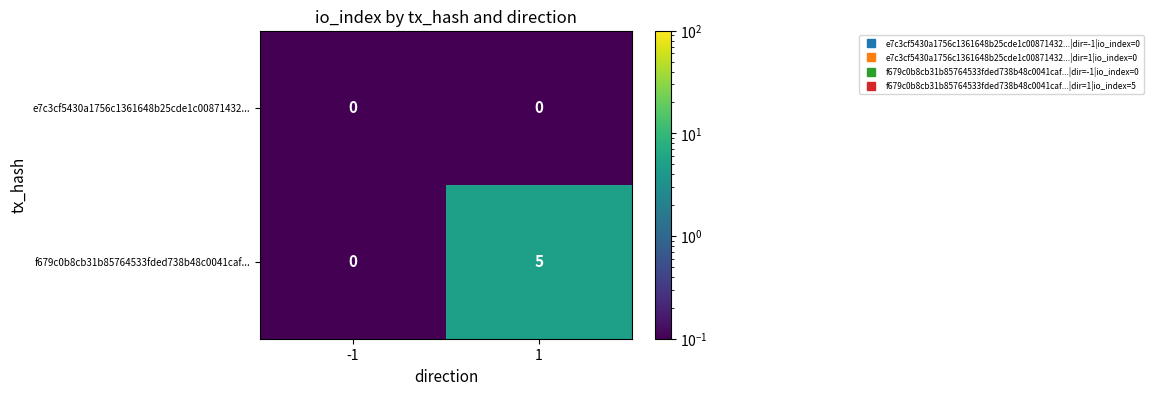

Count the number of data series in this chart.

2